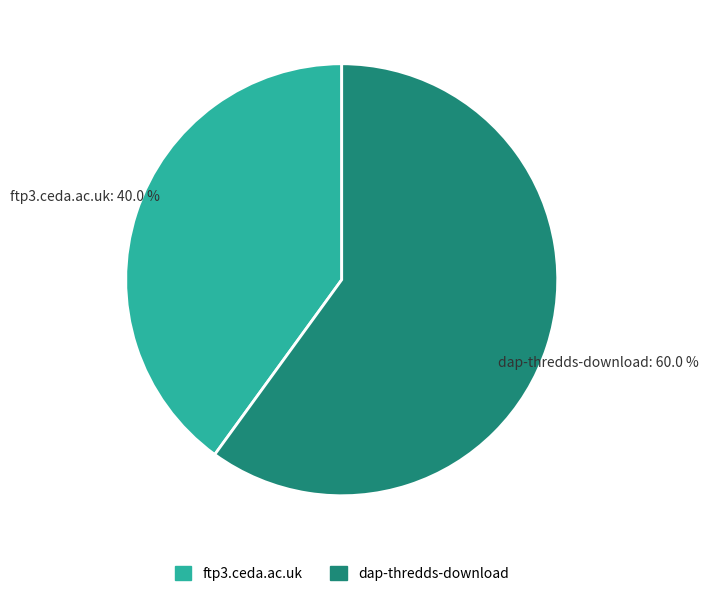

The ftp3.ceda.ac.uk slice represents 40% of the pie. True or false?

True